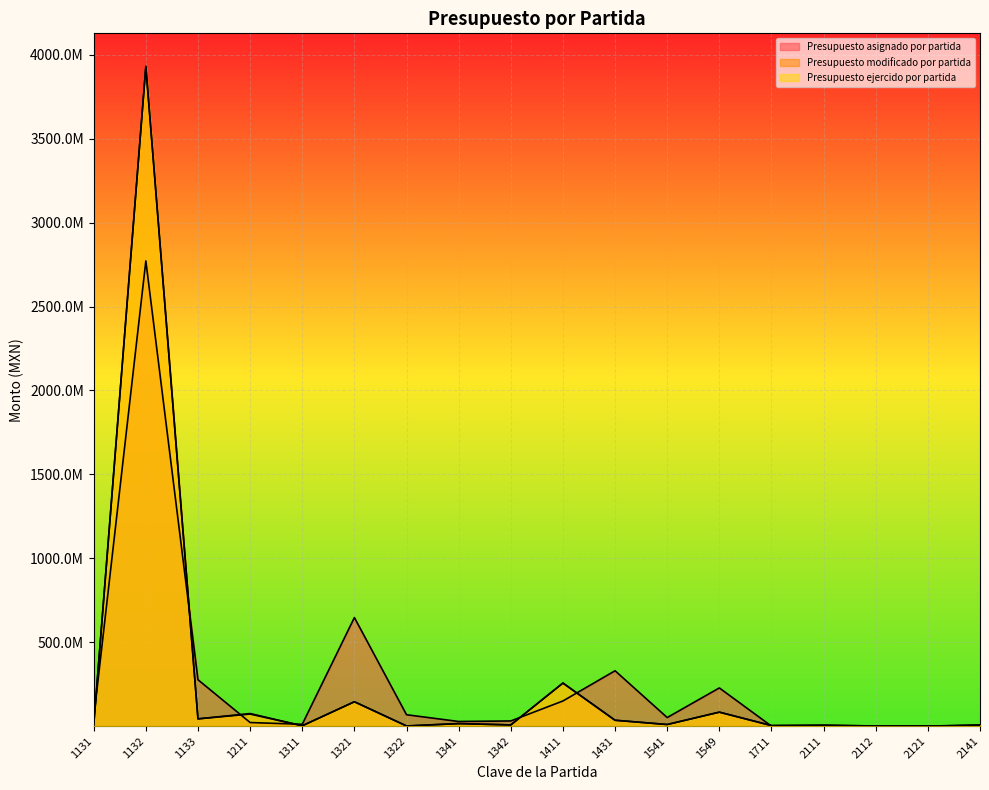

What is the greatest value displayed?

3931039143.4